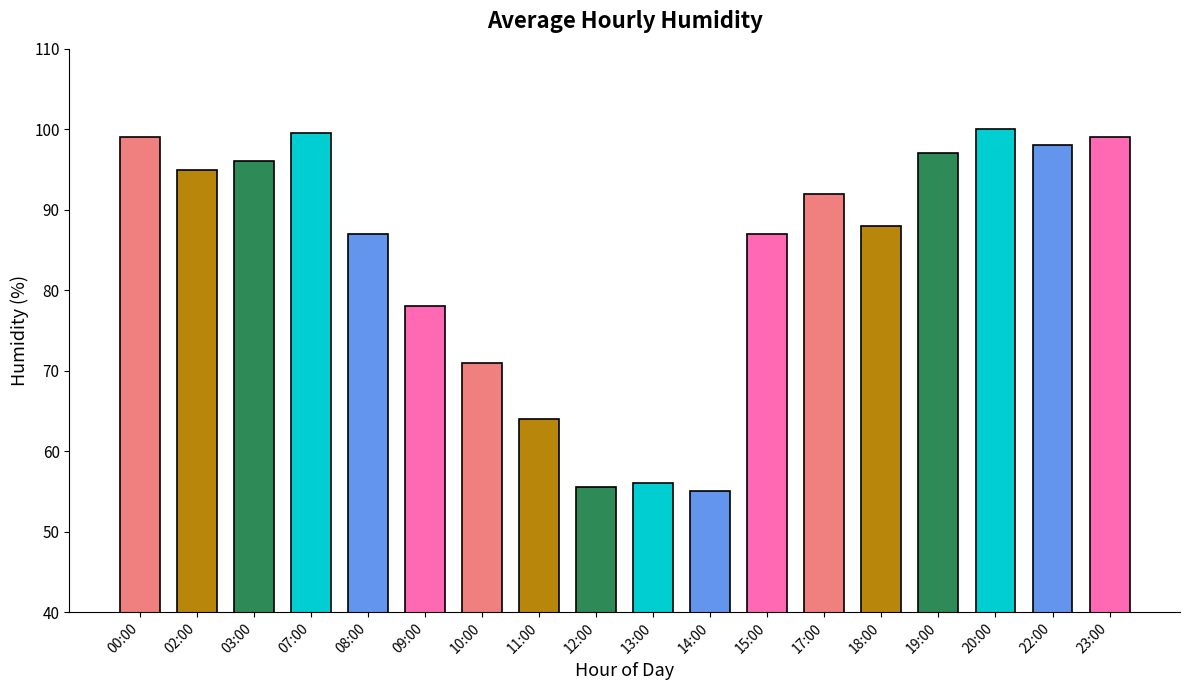

What is the change in value from 02:00 to 18:00?

-7.0